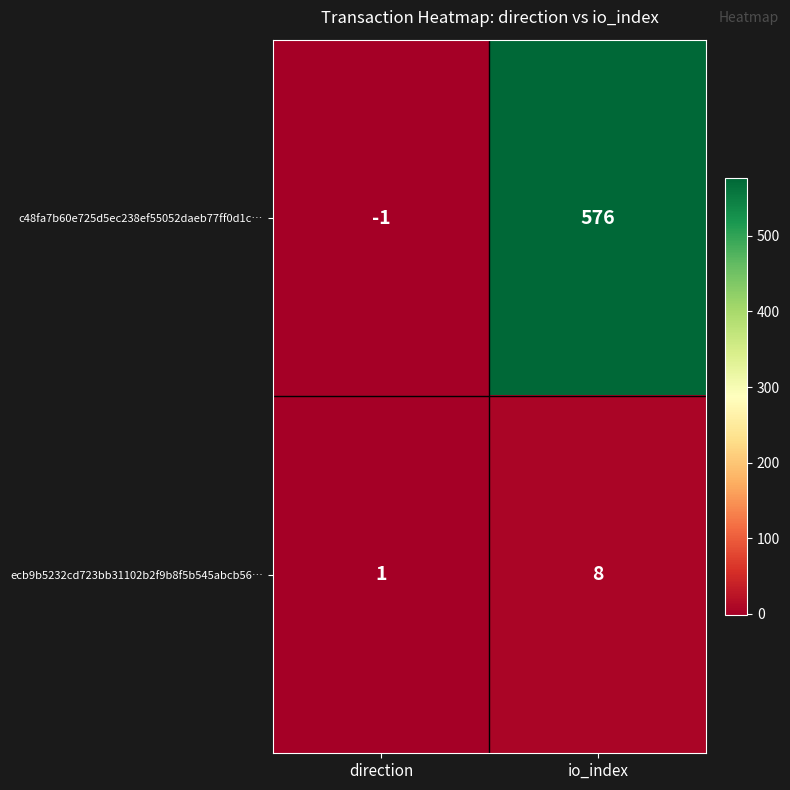

Which series has the largest range (max minus min)?

c48fa7b60e725d5ec238ef55052daeb77ff0d1c…